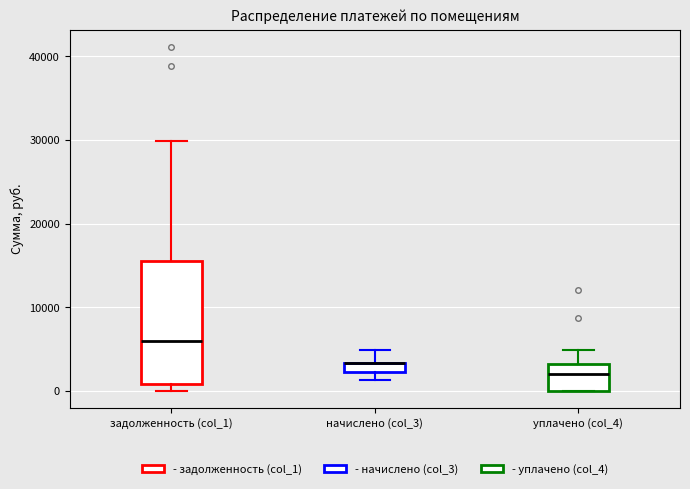

Where does the median line of the box for уплачено (col_4) sit on the y-axis? The values are not printed on the chart, so give them approximately, as read against the axis.

2000